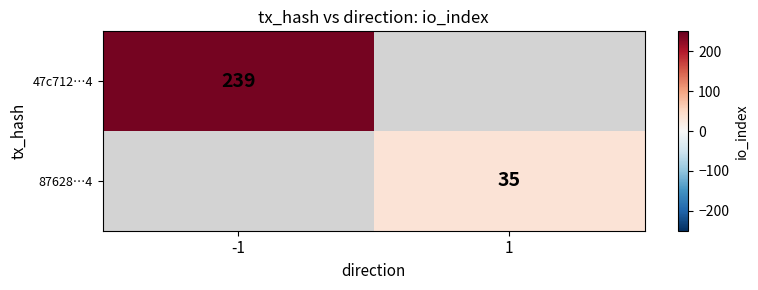

At how many categories does at least one series exceed 235?

1